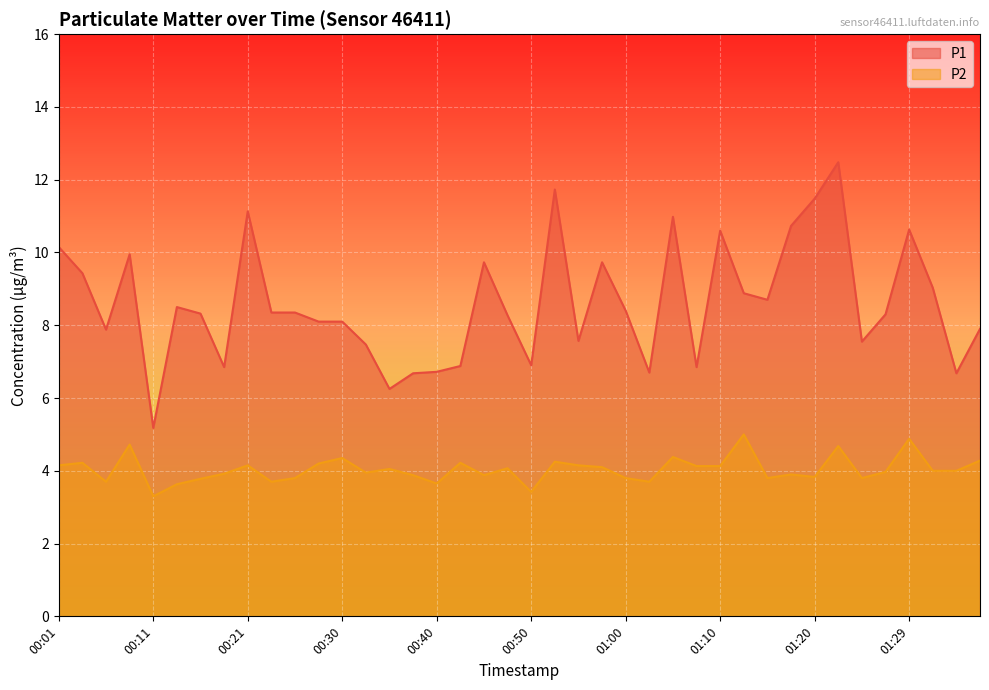

True or false: P2 has a value of 5.4 at 00:45.

False